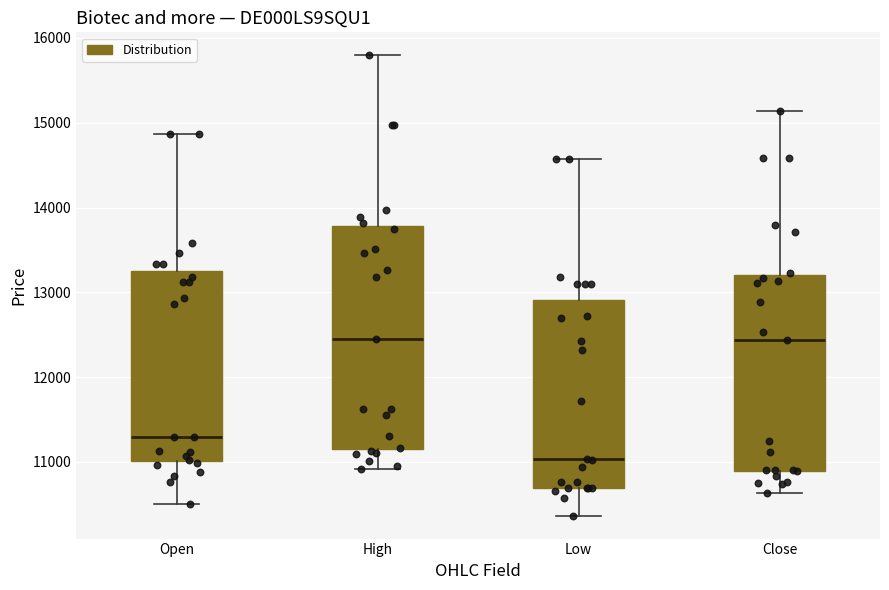

Reading left to right, transcribe this box plot: for each box, give where its median line is, the range the box spans, and where its two whiskers end, as read against the y-axis. The values are not printed on the chart, so give them approximately, as read against the axis.

Open: median 11300, box 11000 to 13300, whiskers 10500 to 14900
High: median 12400, box 11100 to 13800, whiskers 10900 to 15800
Low: median 11000, box 10700 to 12900, whiskers 10400 to 14600
Close: median 12400, box 10900 to 13200, whiskers 10600 to 15100